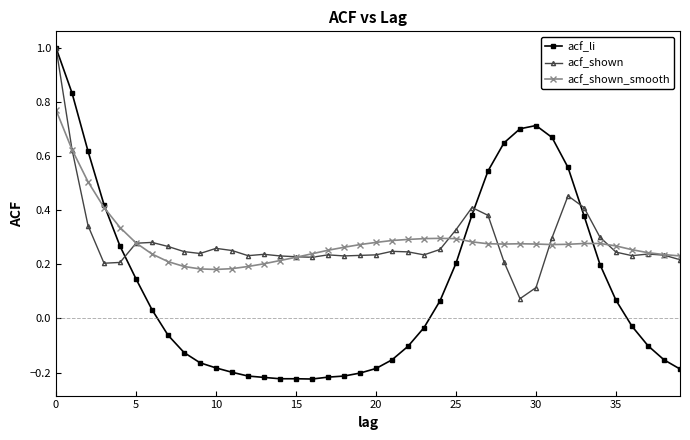

After their last crossing, which series has the higher values: acf_shown_smooth or acf_shown?

acf_shown_smooth